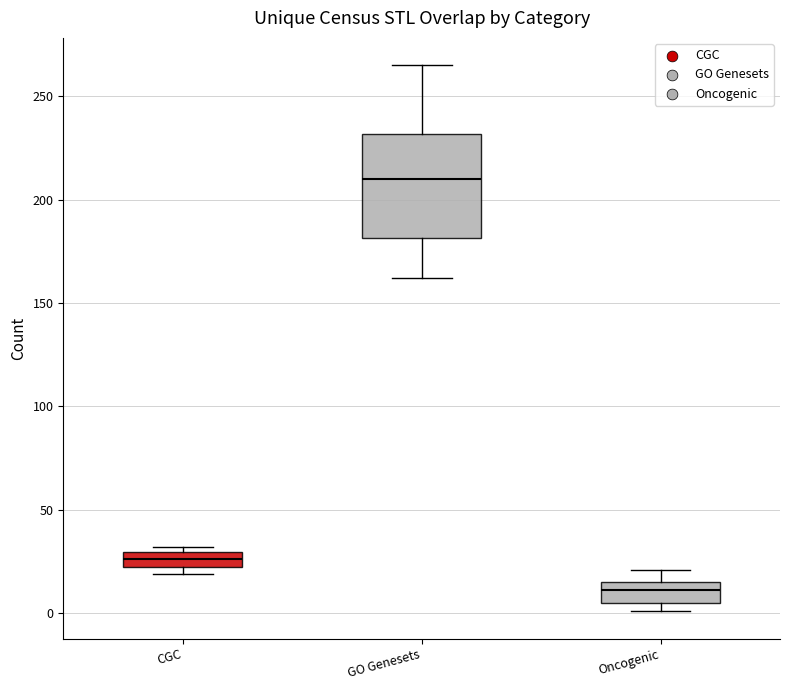

Where does the upper whisker of the box for Oncogenic end on the y-axis? The values are not printed on the chart, so give them approximately, as read against the axis.

20